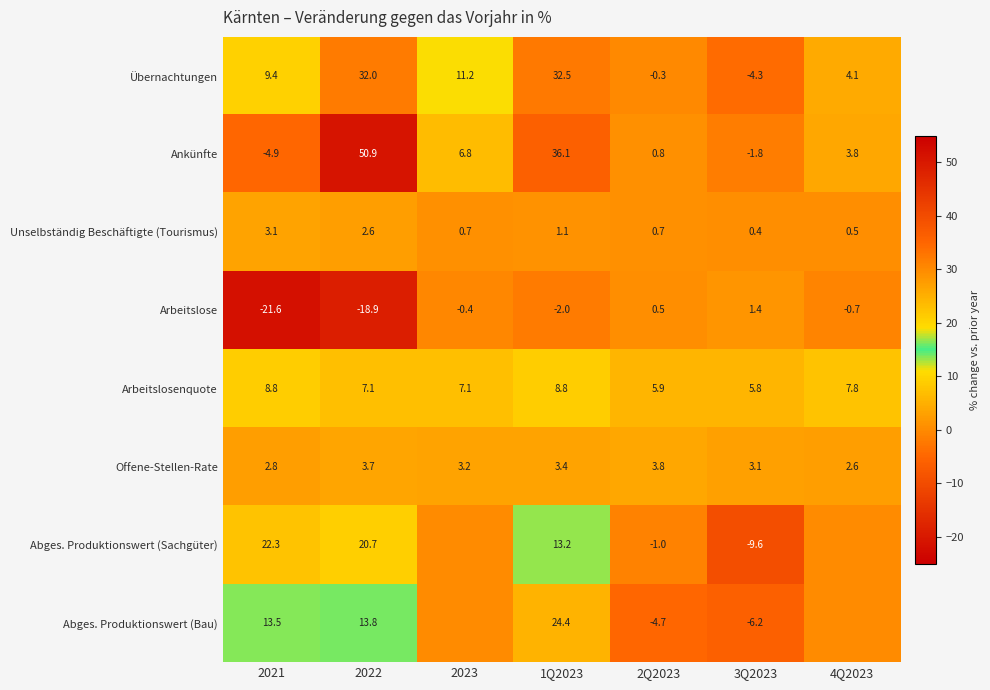

Is it true that Abges. Produktionswert (Sachgüter) equals -9.6 at 3Q2023?

True